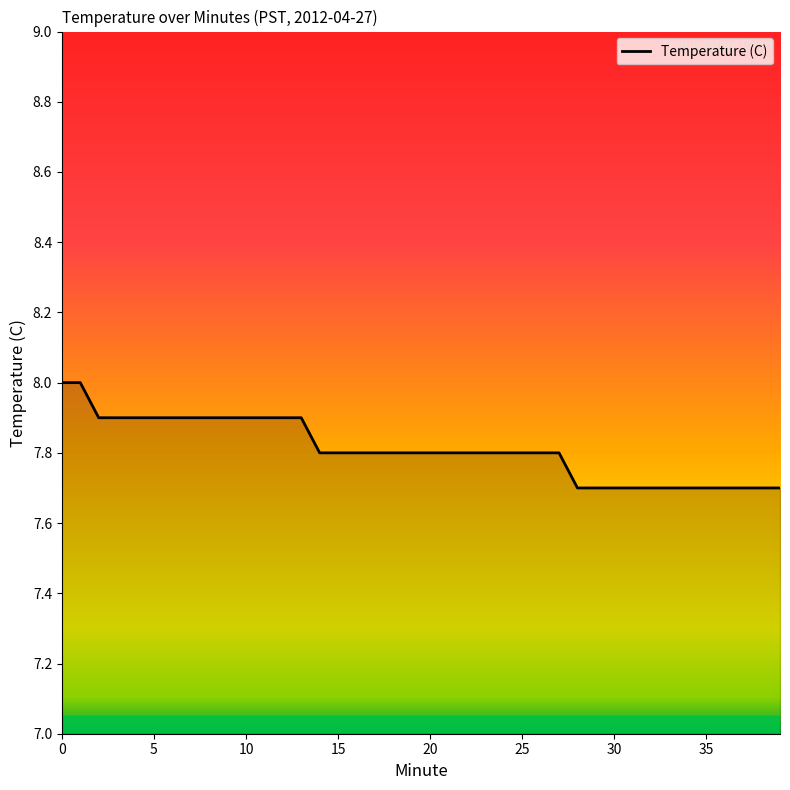

What is the maximum value shown in the chart?

8.0